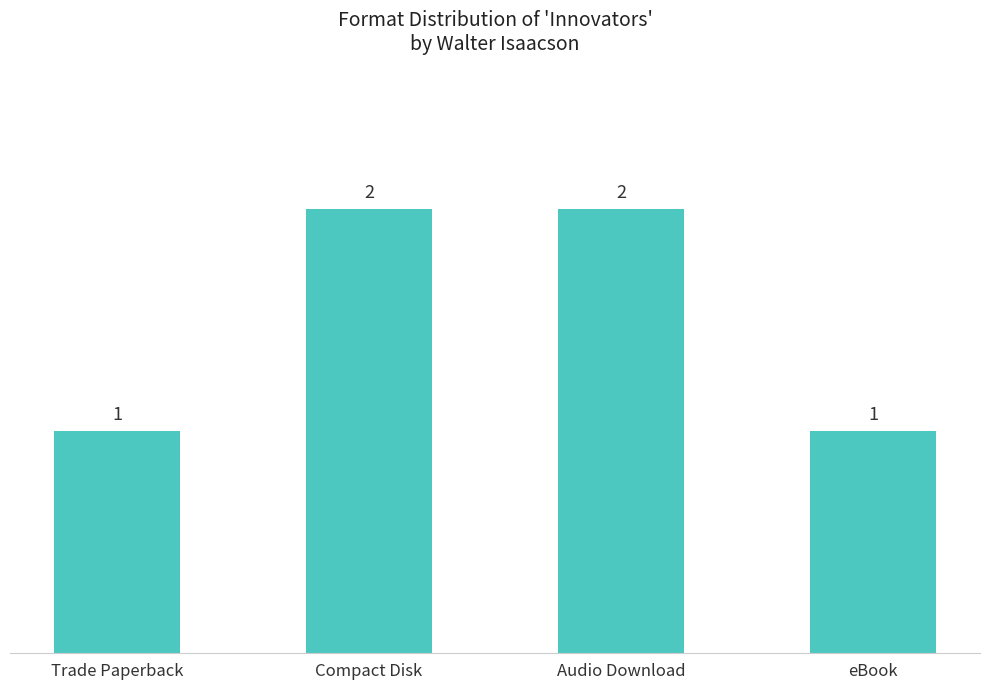

How many values are between 1 and 2?

4